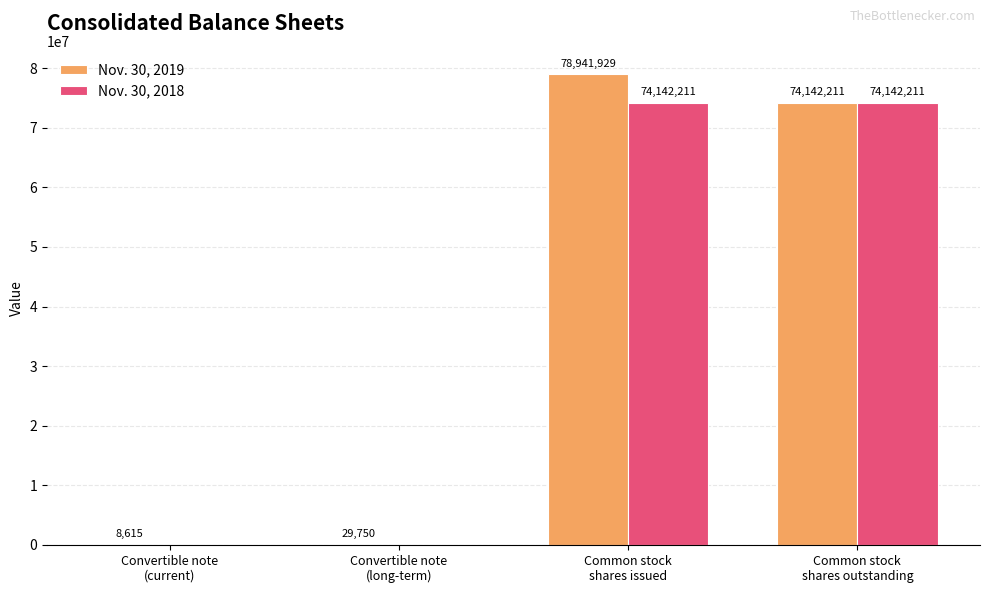

How many groups of bars are there?

4